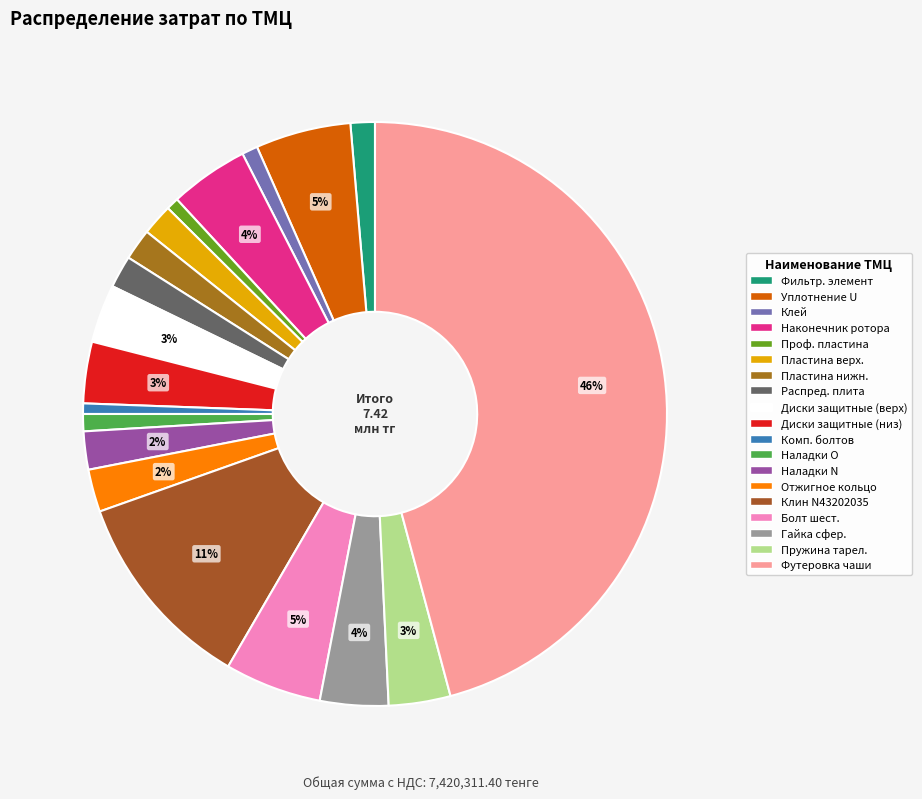

How many segments does this pie chart have?

19